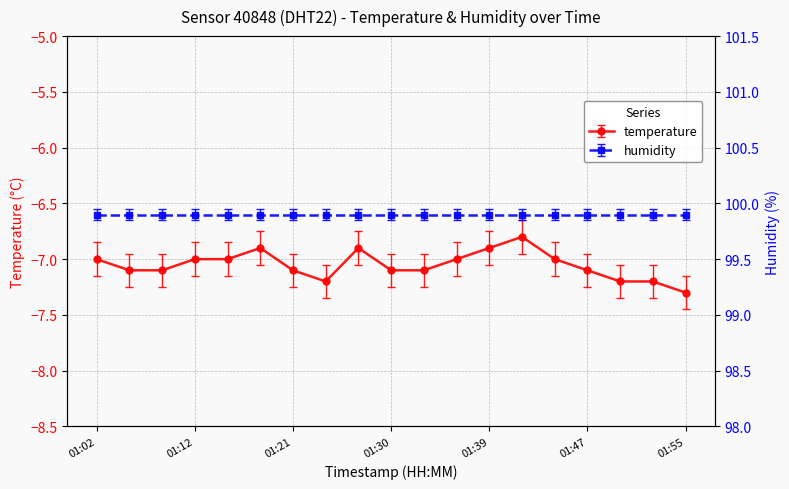

List the labels in order of value, largest first.

01:41, 01:18, 01:27, 01:39, 01:02, 01:12, 01:15, 01:36, 01:44, 01:06, 01:09, 01:21, 01:30, 01:33, 01:47, 01:24, 01:50, 01:53, 01:55